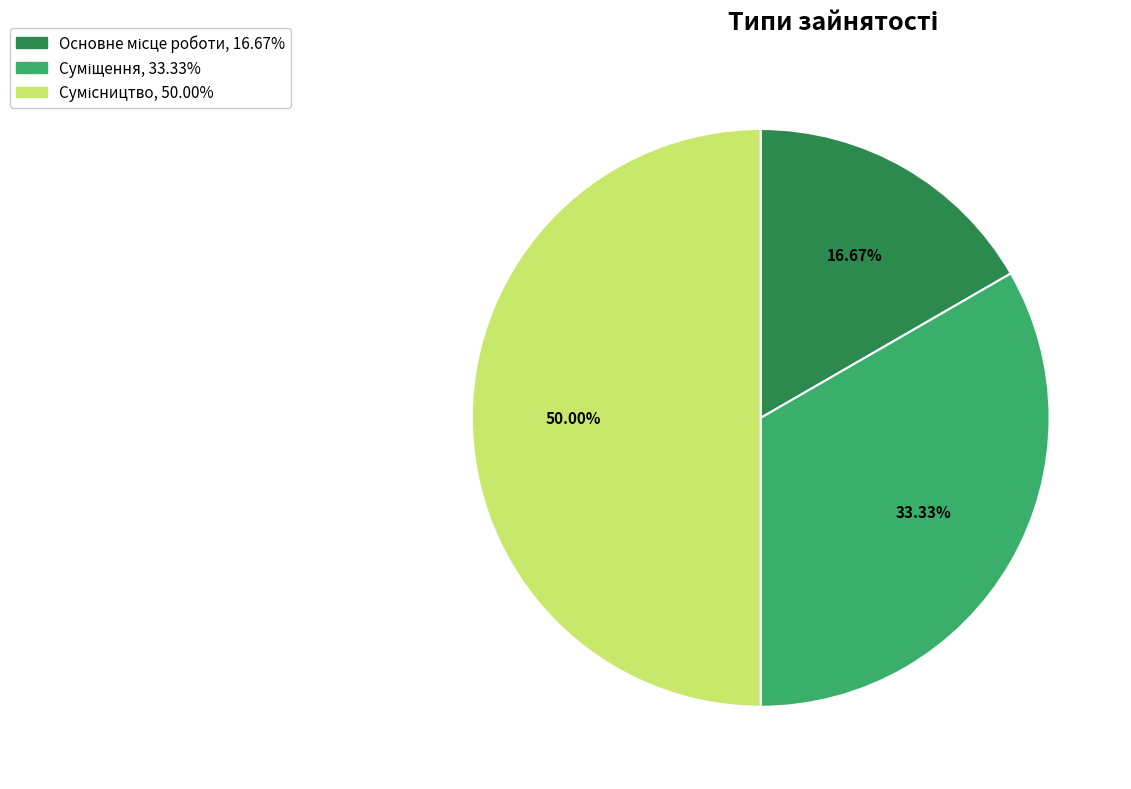

Which slice is the largest?

Сумісництво